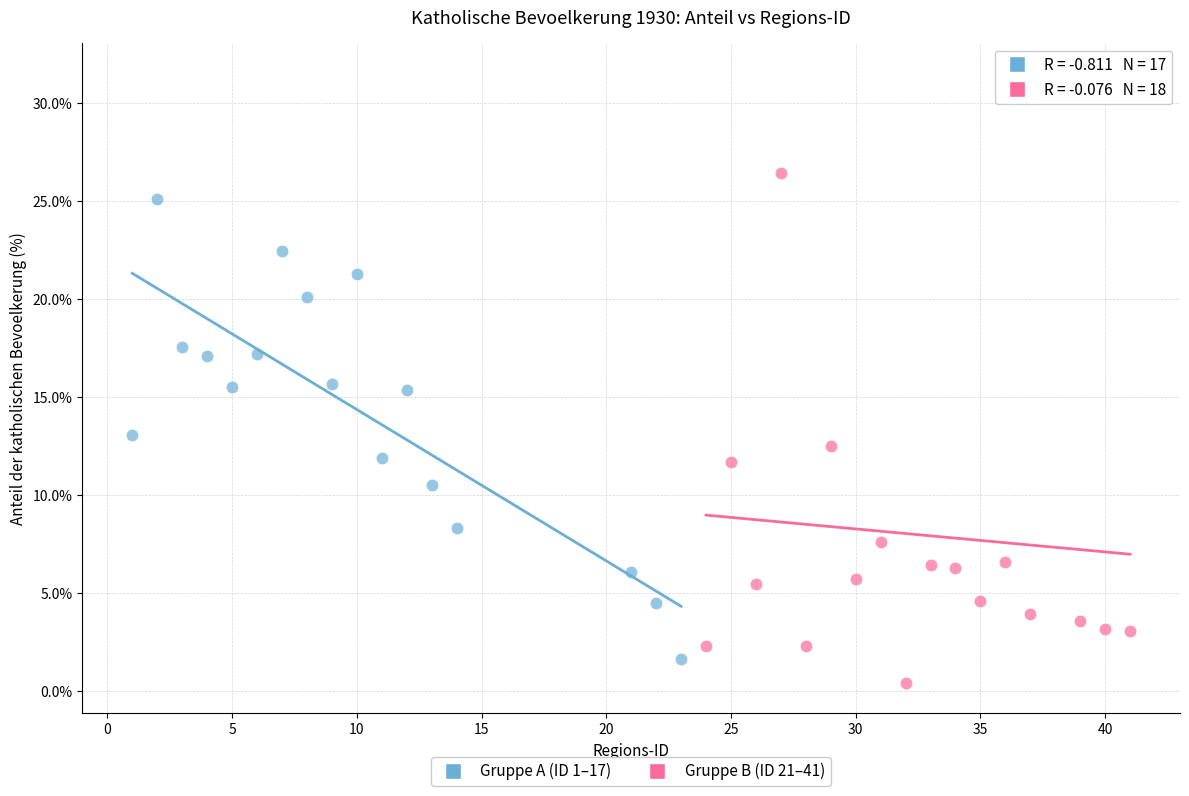

Which series contains the highest Y value?

Gruppe B (ID 21–41)